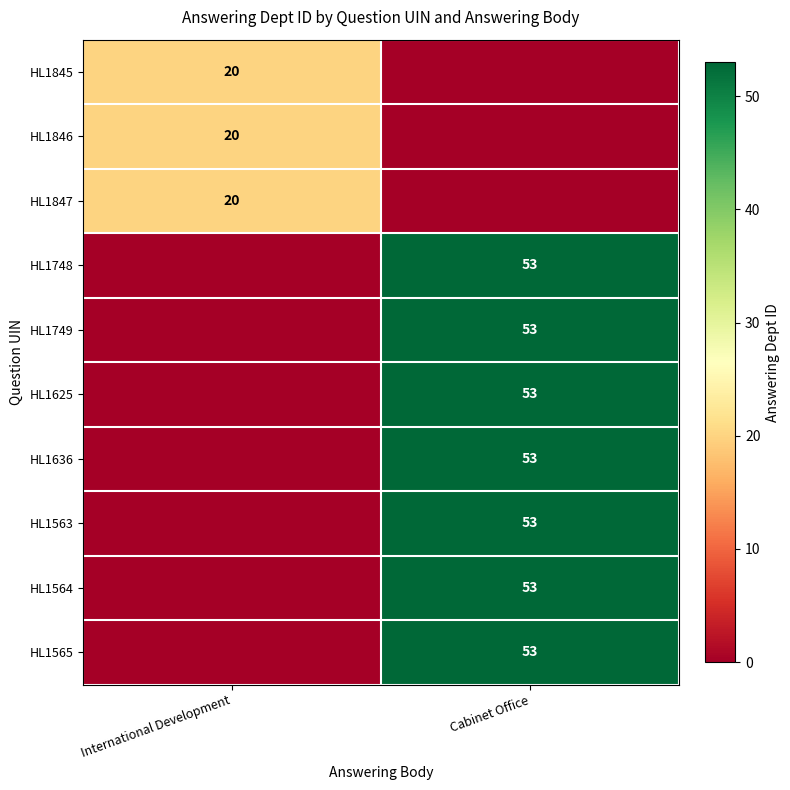

True or false: HL1565 has a value of 53 at Cabinet Office.

True